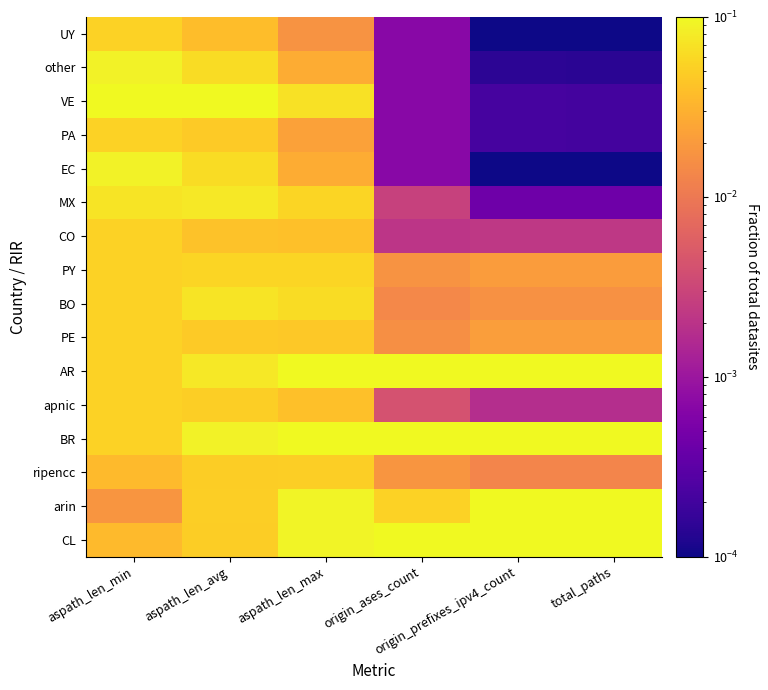

Reading right to left, list all the values displayed in this chart.

CL: total_paths=0.3	origin_prefixes_ipv4_count=0.3	origin_ases_count=0.2	aspath_len_max=0.1	aspath_len_avg=0.0	aspath_len_min=0.0
arin: total_paths=0.2	origin_prefixes_ipv4_count=0.2	origin_ases_count=0.1	aspath_len_max=0.1	aspath_len_avg=0.1	aspath_len_min=0.0
ripencc: total_paths=0.0	origin_prefixes_ipv4_count=0.0	origin_ases_count=0.0	aspath_len_max=0.1	aspath_len_avg=0.0	aspath_len_min=0.0
BR: total_paths=0.2	origin_prefixes_ipv4_count=0.2	origin_ases_count=0.5	aspath_len_max=0.2	aspath_len_avg=0.1	aspath_len_min=0.1
apnic: total_paths=0.0	origin_prefixes_ipv4_count=0.0	origin_ases_count=0.0	aspath_len_max=0.0	aspath_len_avg=0.1	aspath_len_min=0.1
AR: total_paths=0.2	origin_prefixes_ipv4_count=0.2	origin_ases_count=0.2	aspath_len_max=0.1	aspath_len_avg=0.1	aspath_len_min=0.1
PE: total_paths=0.0	origin_prefixes_ipv4_count=0.0	origin_ases_count=0.0	aspath_len_max=0.0	aspath_len_avg=0.0	aspath_len_min=0.1
BO: total_paths=0.0	origin_prefixes_ipv4_count=0.0	origin_ases_count=0.0	aspath_len_max=0.1	aspath_len_avg=0.1	aspath_len_min=0.1
PY: total_paths=0.0	origin_prefixes_ipv4_count=0.0	origin_ases_count=0.0	aspath_len_max=0.1	aspath_len_avg=0.1	aspath_len_min=0.1
CO: total_paths=0.0	origin_prefixes_ipv4_count=0.0	origin_ases_count=0.0	aspath_len_max=0.0	aspath_len_avg=0.0	aspath_len_min=0.1
MX: total_paths=0.0	origin_prefixes_ipv4_count=0.0	origin_ases_count=0.0	aspath_len_max=0.1	aspath_len_avg=0.1	aspath_len_min=0.1
EC: total_paths=0.0	origin_prefixes_ipv4_count=0.0	origin_ases_count=0.0	aspath_len_max=0.0	aspath_len_avg=0.1	aspath_len_min=0.1
PA: total_paths=0.0	origin_prefixes_ipv4_count=0.0	origin_ases_count=0.0	aspath_len_max=0.0	aspath_len_avg=0.0	aspath_len_min=0.1
VE: total_paths=0.0	origin_prefixes_ipv4_count=0.0	origin_ases_count=0.0	aspath_len_max=0.1	aspath_len_avg=0.1	aspath_len_min=0.2
other: total_paths=0.0	origin_prefixes_ipv4_count=0.0	origin_ases_count=0.0	aspath_len_max=0.0	aspath_len_avg=0.1	aspath_len_min=0.1
UY: total_paths=0.0	origin_prefixes_ipv4_count=0.0	origin_ases_count=0.0	aspath_len_max=0.0	aspath_len_avg=0.0	aspath_len_min=0.1